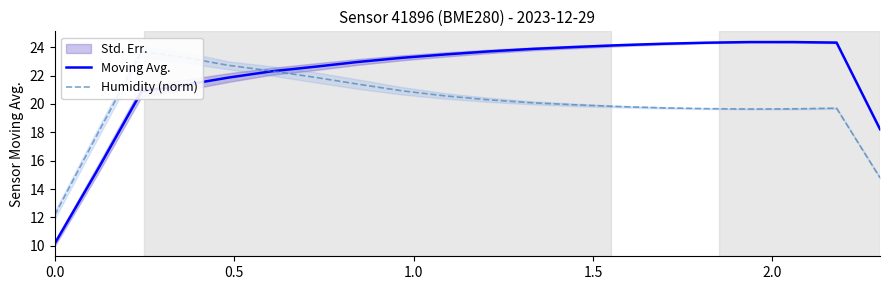

After their last crossing, which series has the higher values: Humidity (norm) or Moving Avg.?

Moving Avg.